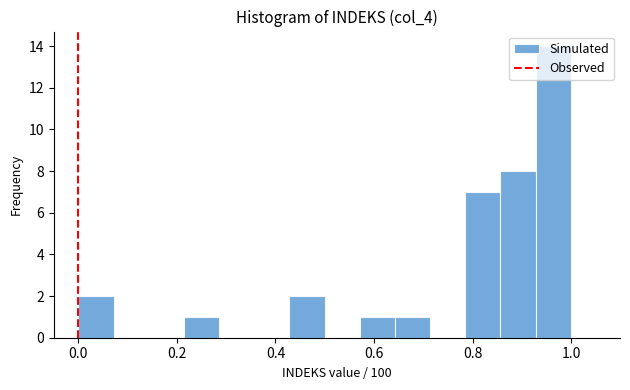

Around what value on the x-axis is the tallest bar? Give the approximate position of its centre, as read against the axis.

0.96